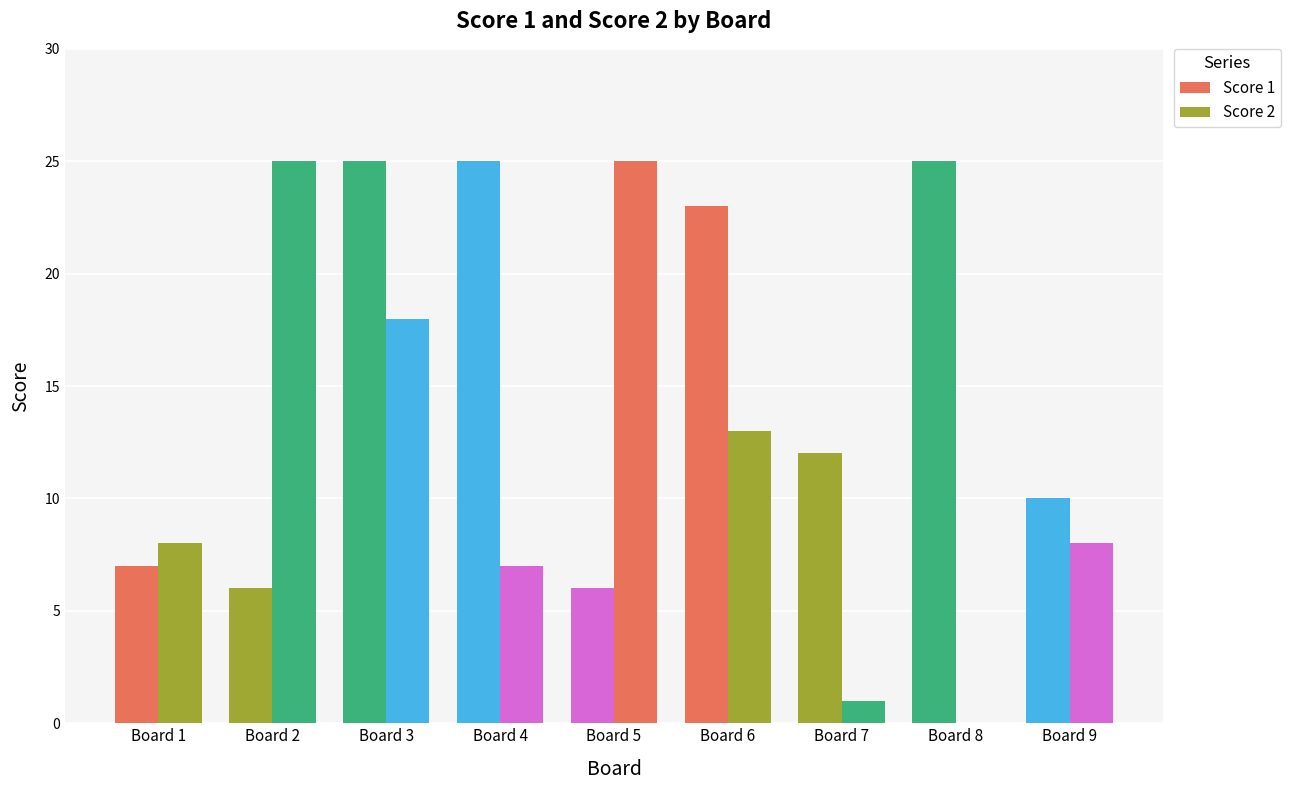

Reading right to left, list all the values displayed in this chart.

Score 1: Board 9=10	Board 8=25	Board 7=12	Board 6=23	Board 5=6	Board 4=25	Board 3=25	Board 2=6	Board 1=7
Score 2: Board 9=8	Board 8=0	Board 7=1	Board 6=13	Board 5=25	Board 4=7	Board 3=18	Board 2=25	Board 1=8